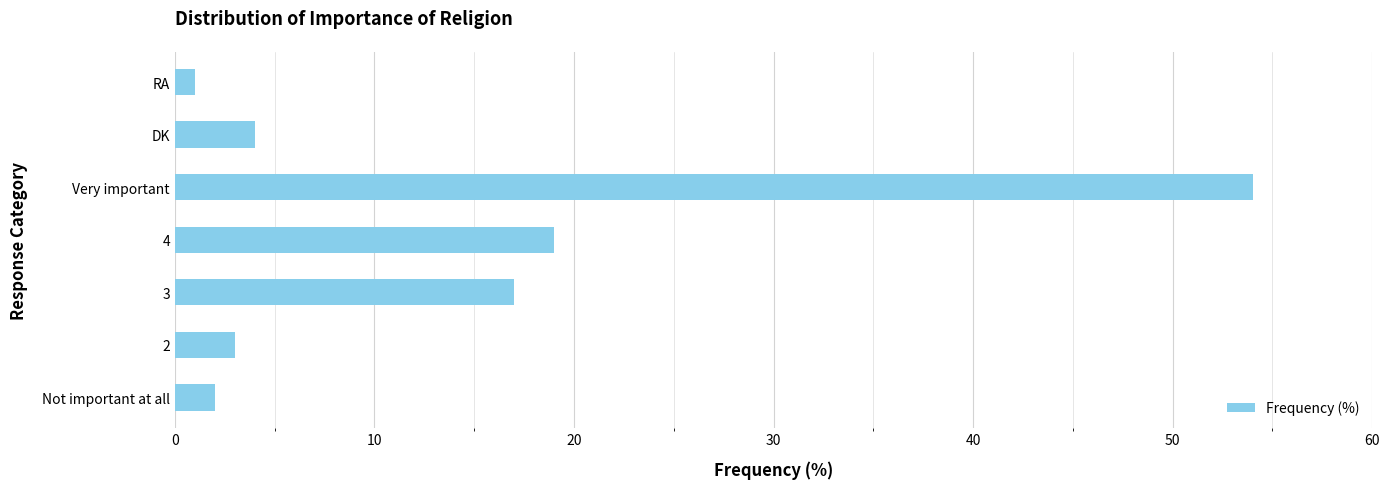

The chart shows a value of 2 at DK. True or false?

False